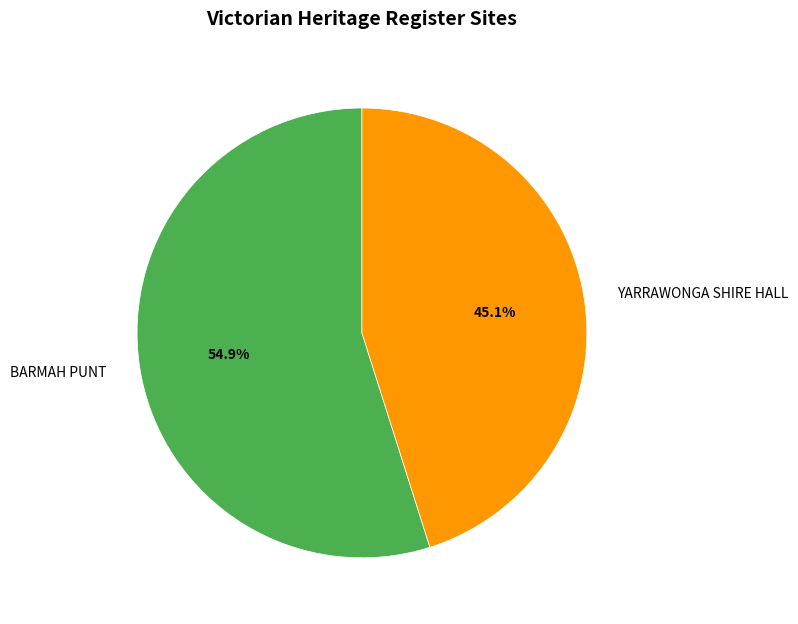

To the nearest percent, what percentage of the pie is BARMAH PUNT?

55%